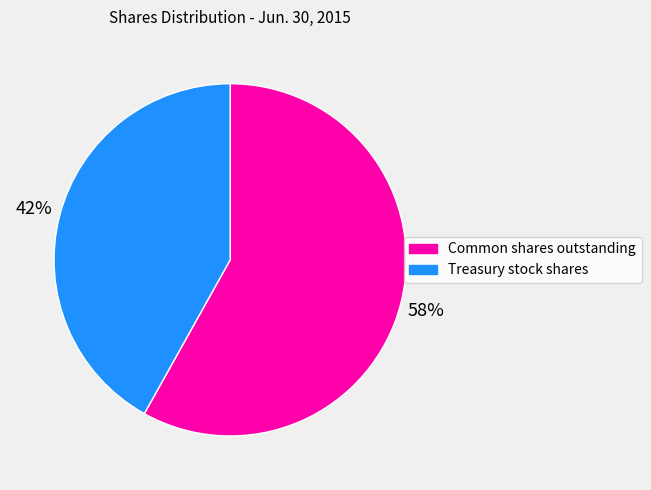

To the nearest percent, what is the difference between the largest and smallest slice percentages?

16%